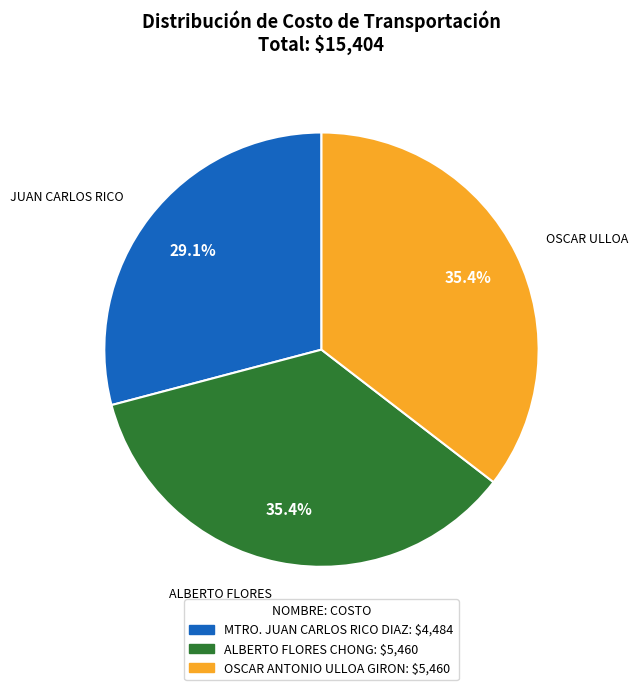

To the nearest percent, what is the average slice percentage?

33%